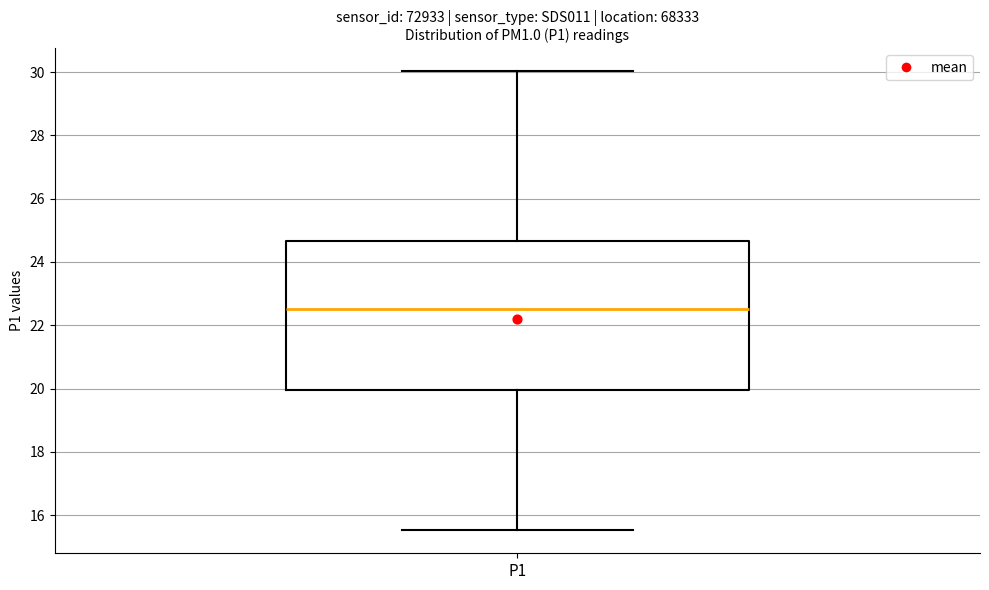

Read this box plot against the y-axis: the position of the median line, the range covered by the box, and the ends of both whiskers. The values are not printed on the chart, so give them approximately, as read against the axis.

median 22.6, box 20.0 to 24.6, whiskers 15.6 to 30.0